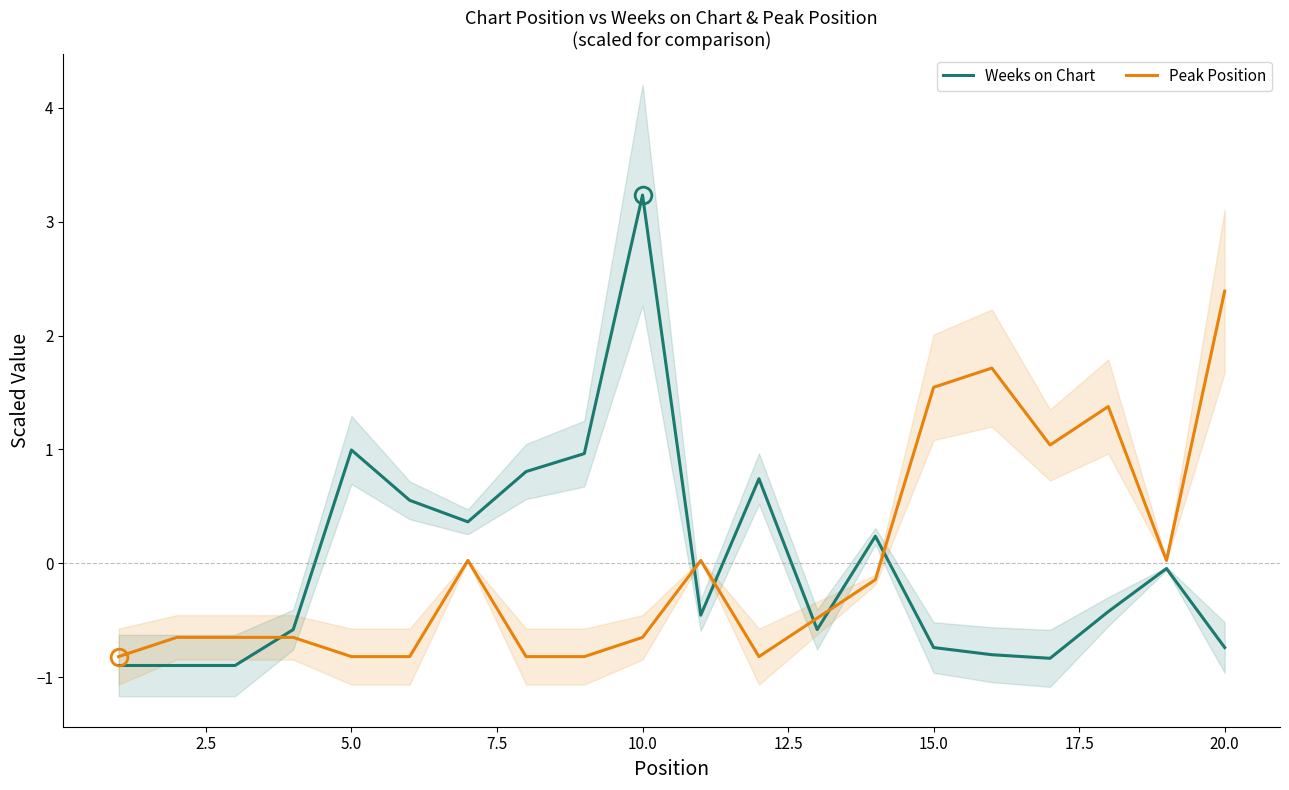

True or false: Peak Position has more than 0 interior local peaks.

True